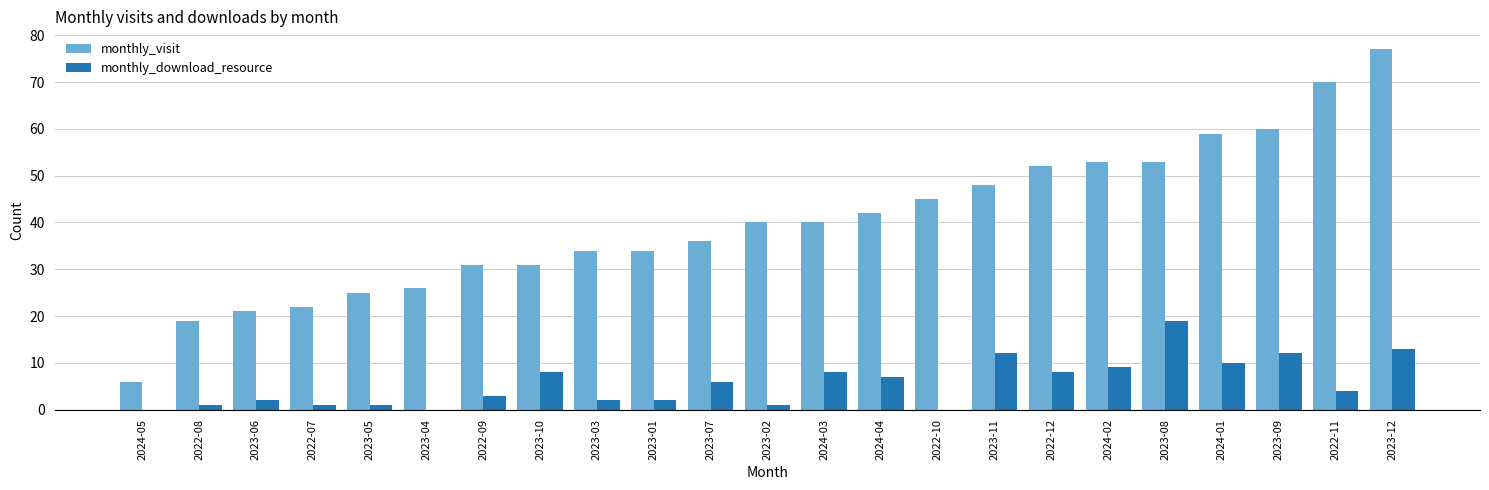

What is the difference between the monthly_download_resource values at 2022-09 and 2024-05?

3